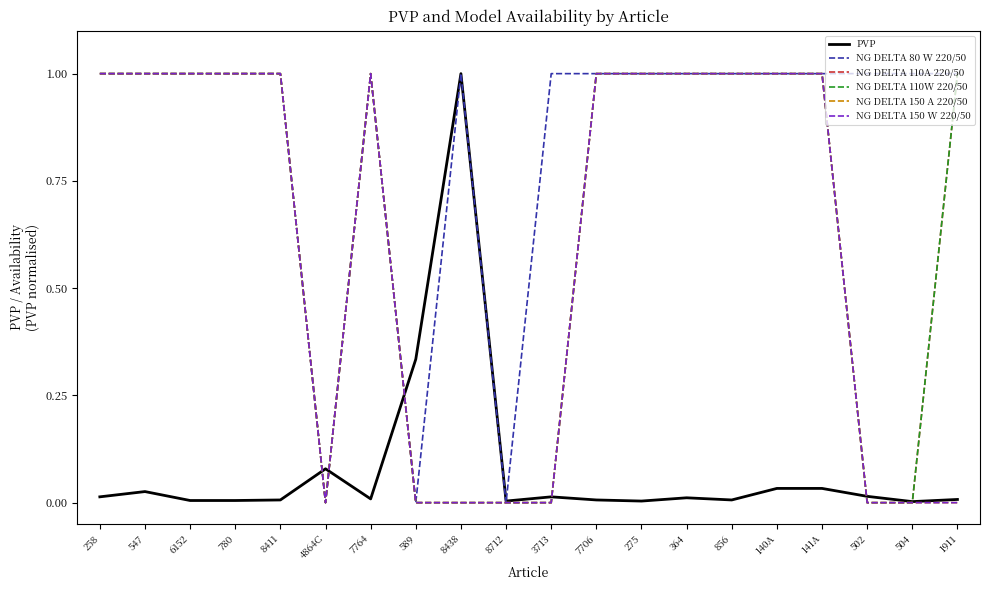

Does the chart have visible grid lines?

No